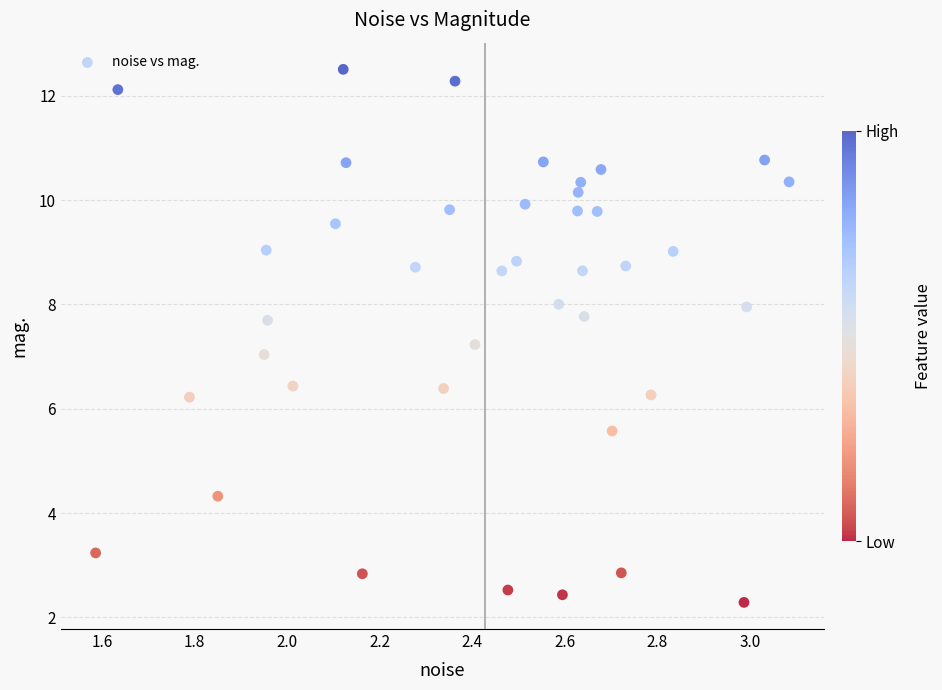

What is the range of X values (max minus min)?

1.5